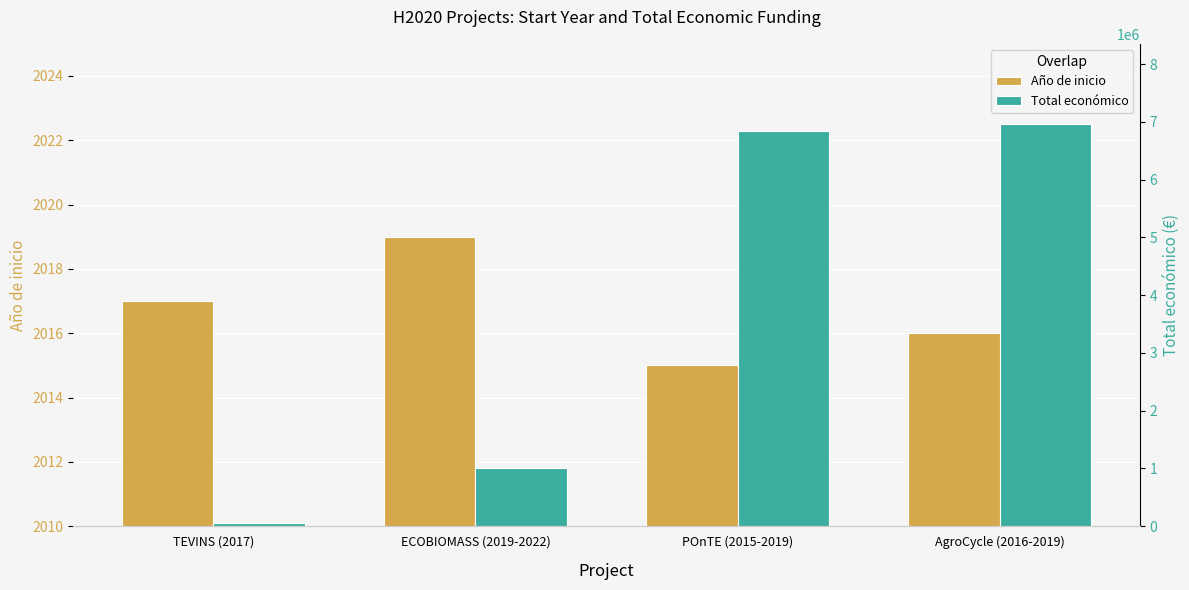

Rank the categories by Total económico value from lowest to highest.

TEVINS (2017), ECOBIOMASS (2019-2022), POnTE (2015-2019), AgroCycle (2016-2019)